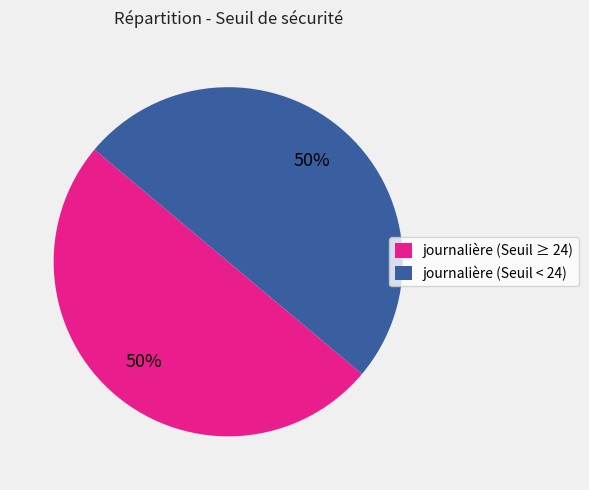

True or false: journalière (Seuil < 24) accounts for 50% of the total.

True